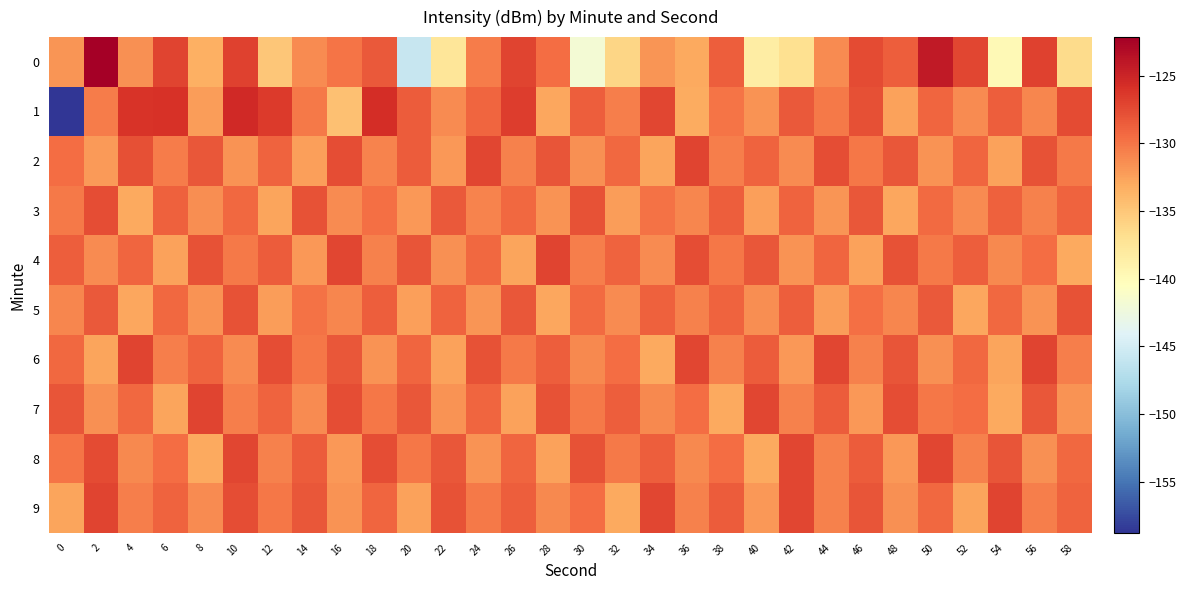

At which category is the sum across all series the highest?

10